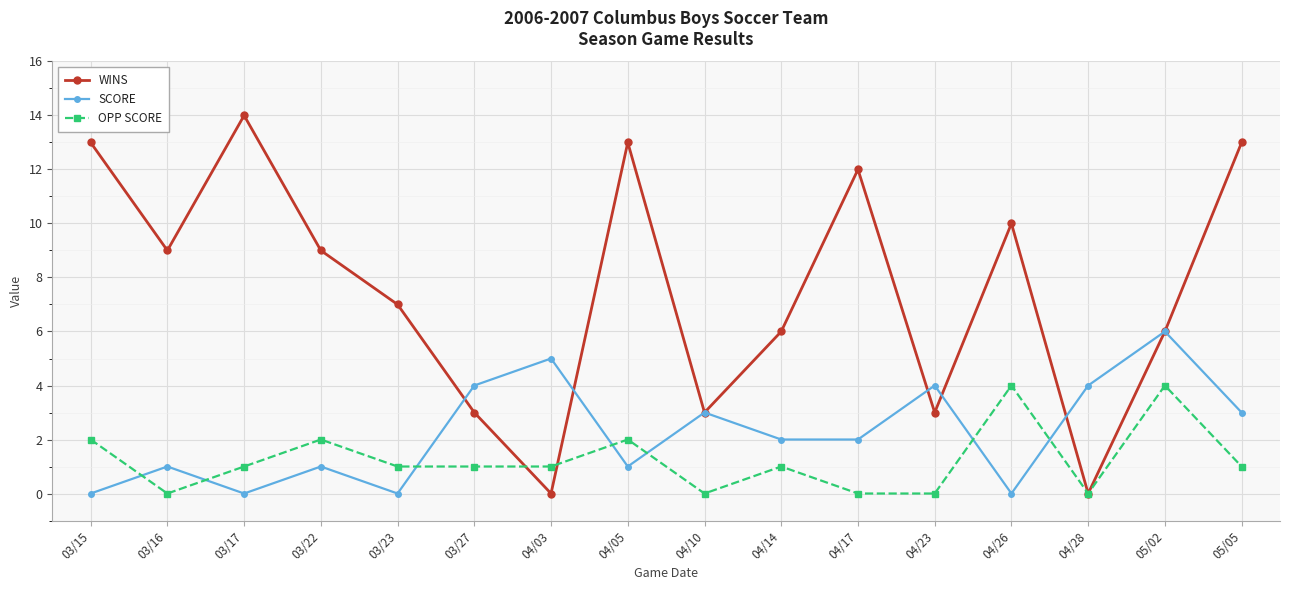

Which category has the highest value across all series?

03/17